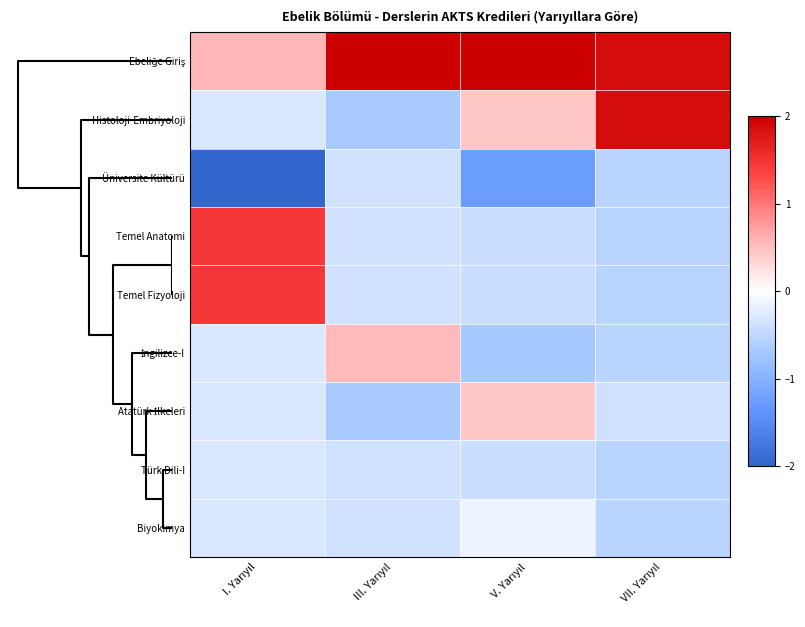

Rank the series by their maximum value, from lowest to highest.

Üniversite Kültürü, Türk Dili-I, Biyokimya, Atatürk İlkeleri, İngilizce-I, Temel Anatomi, Temel Fizyoloji, Histoloji-Embriyoloji, Ebeliğe Giriş